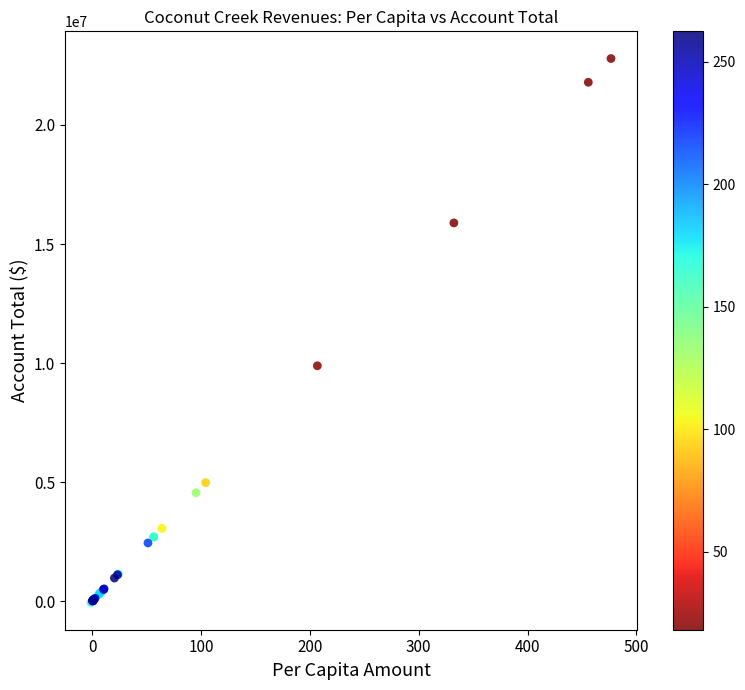

What Y value in the scatter plot is closest to 11366111?

9886596